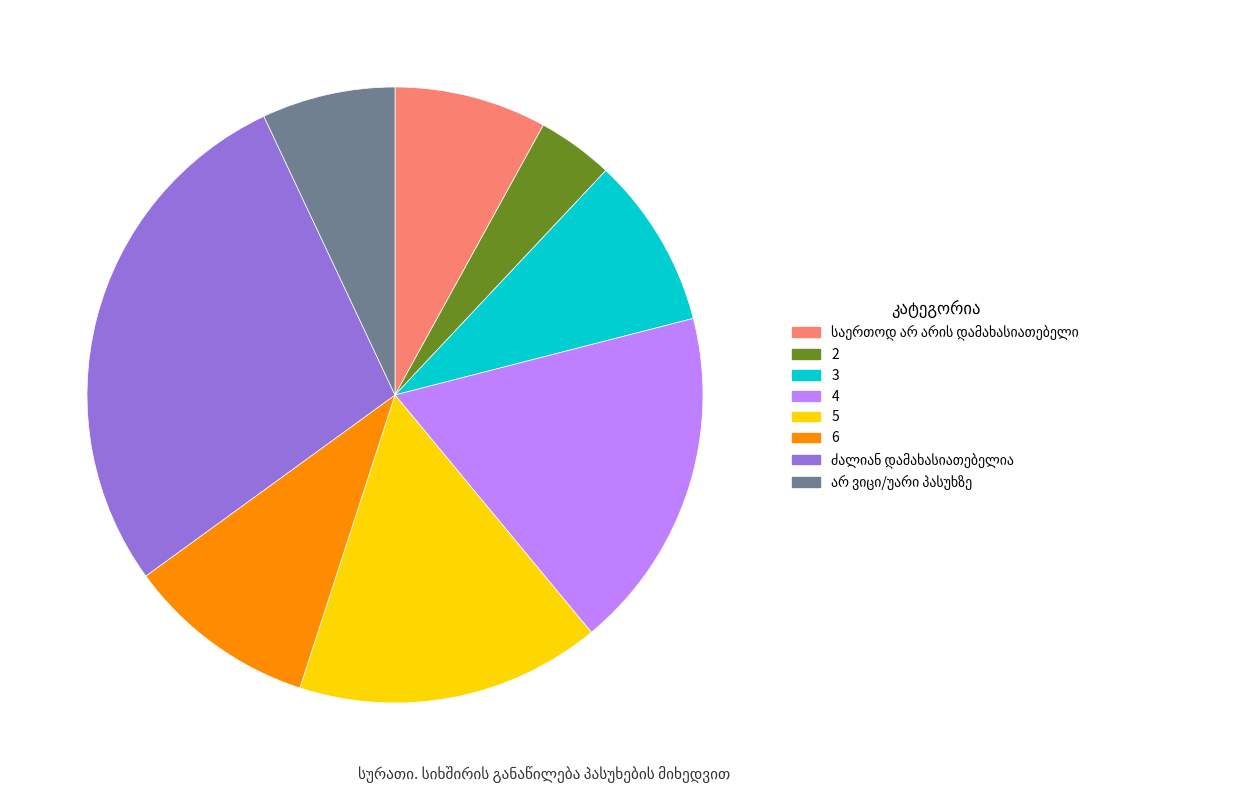

How many slices are in this pie chart?

8